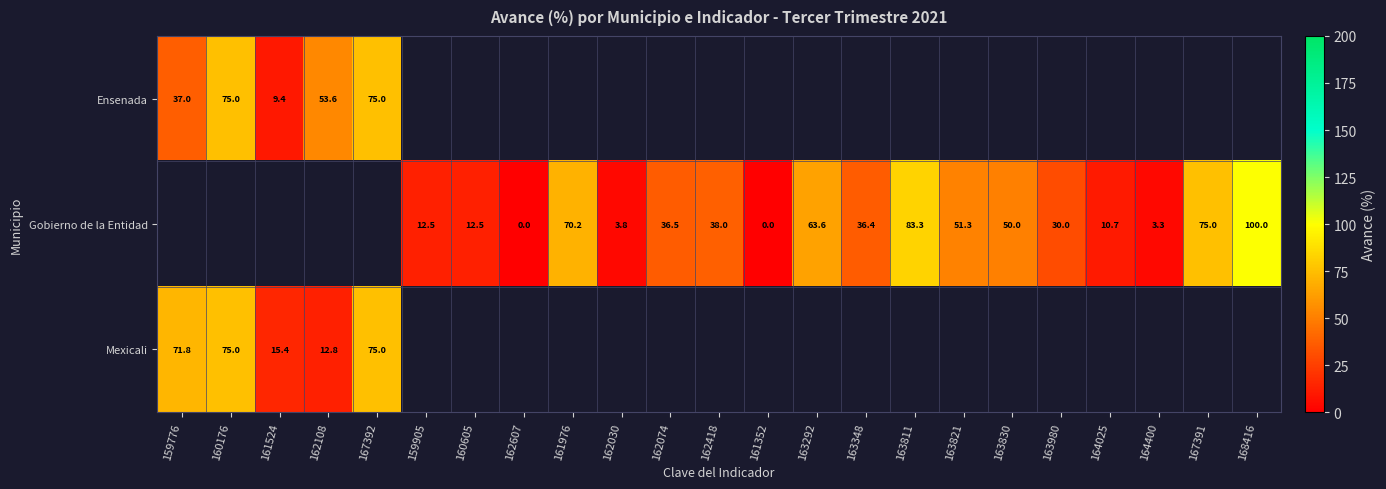

How many values in Mexicali are above zero?

5